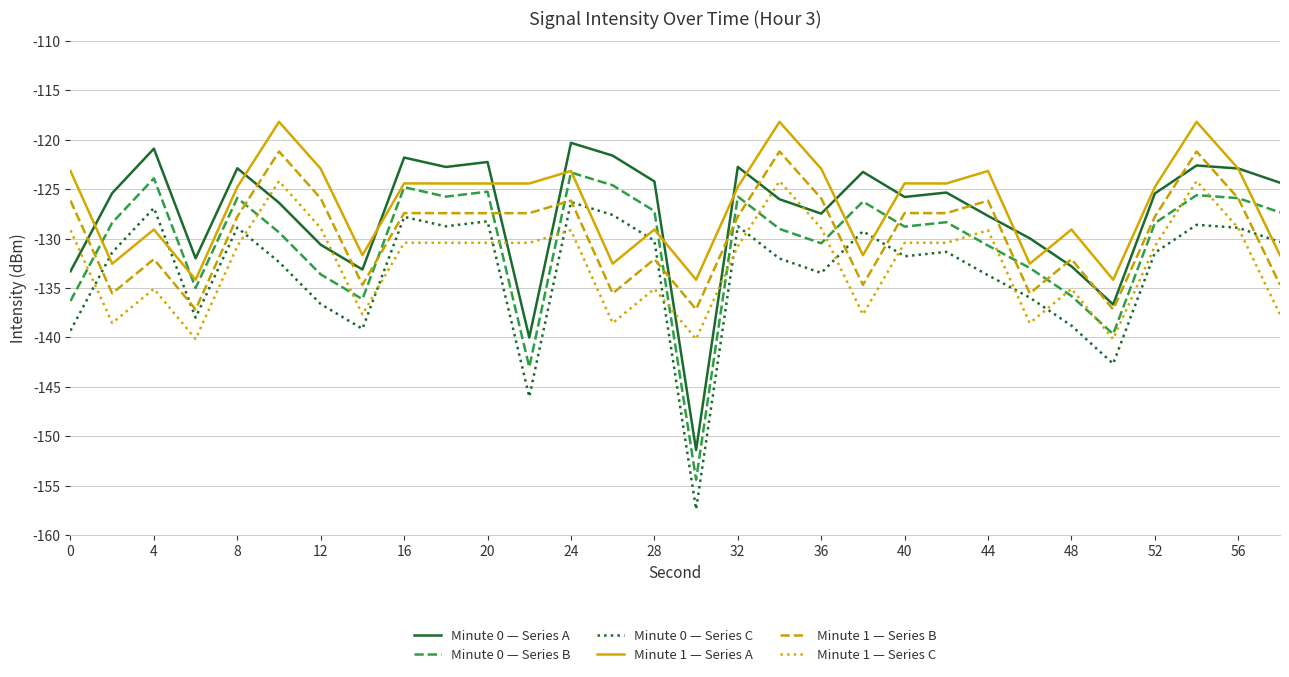

What is the lowest value of the Minute 1 — Series B series?

-137.2